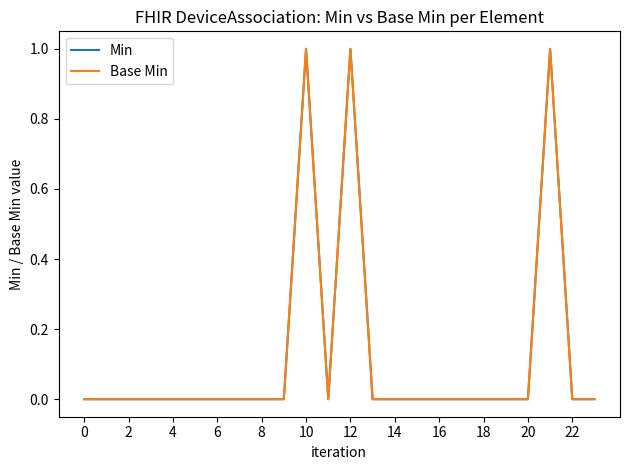

Is this an area chart (filled region under the line)?

No